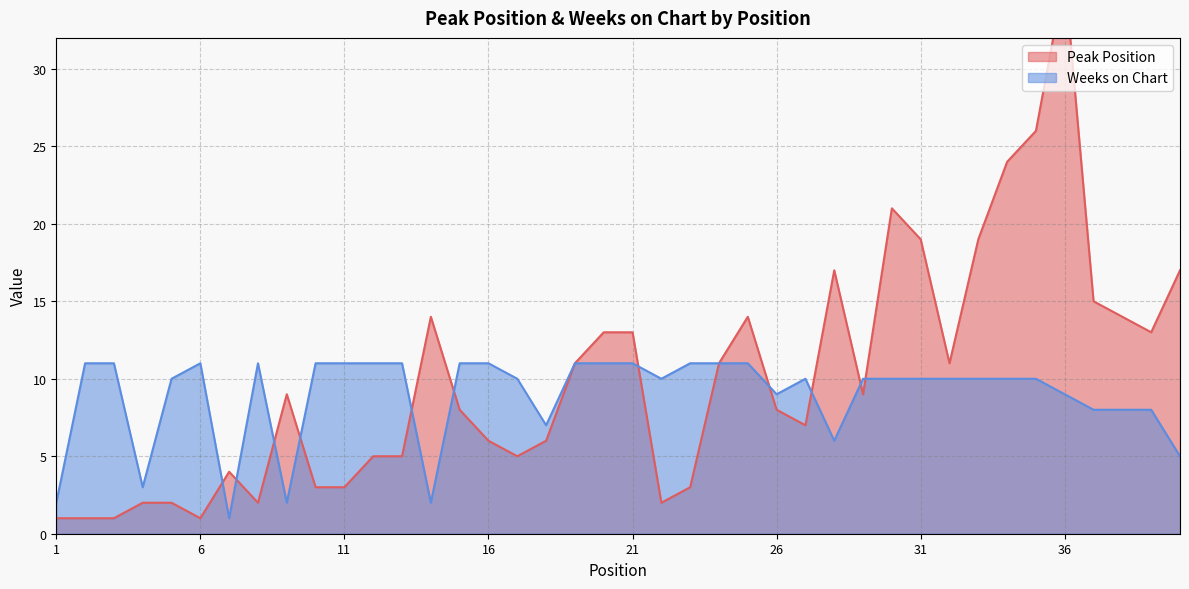

Is the value of Peak Position at 5 greater than the value of Weeks on Chart at 18?

No